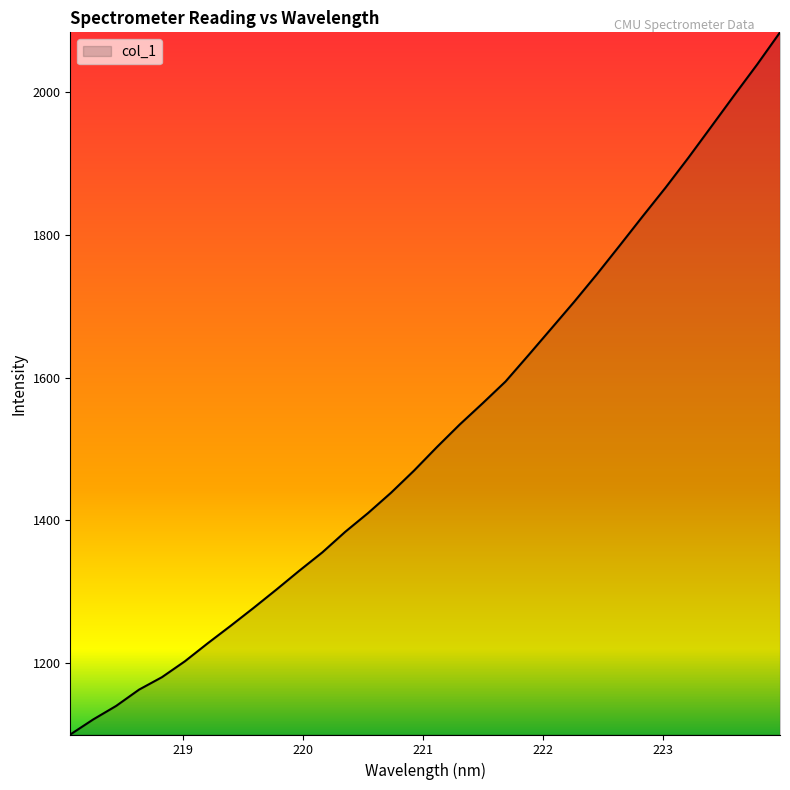

What is the difference between the maximum and minimum values?

984.8